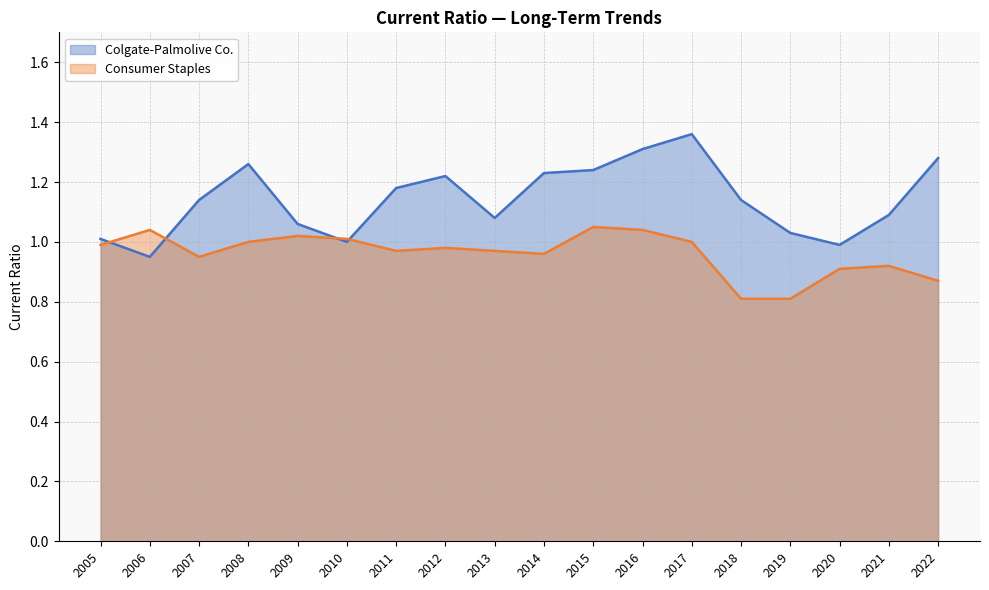

Which series ends up on top after the final intersection of Consumer Staples and Colgate-Palmolive Co.?

Colgate-Palmolive Co.